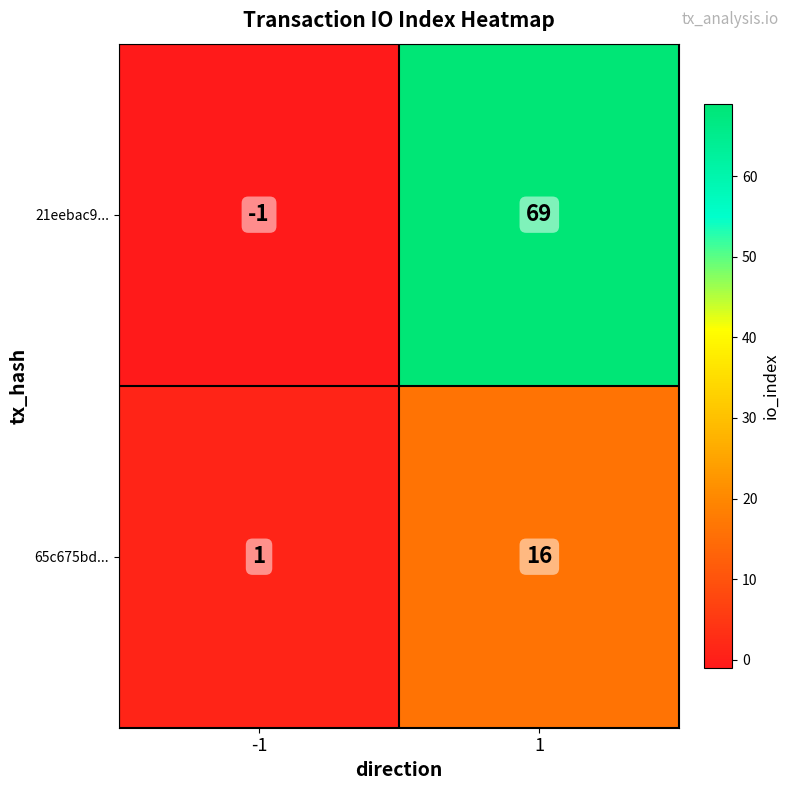

The 65c675bd... series shows 26 at 1. True or false?

False